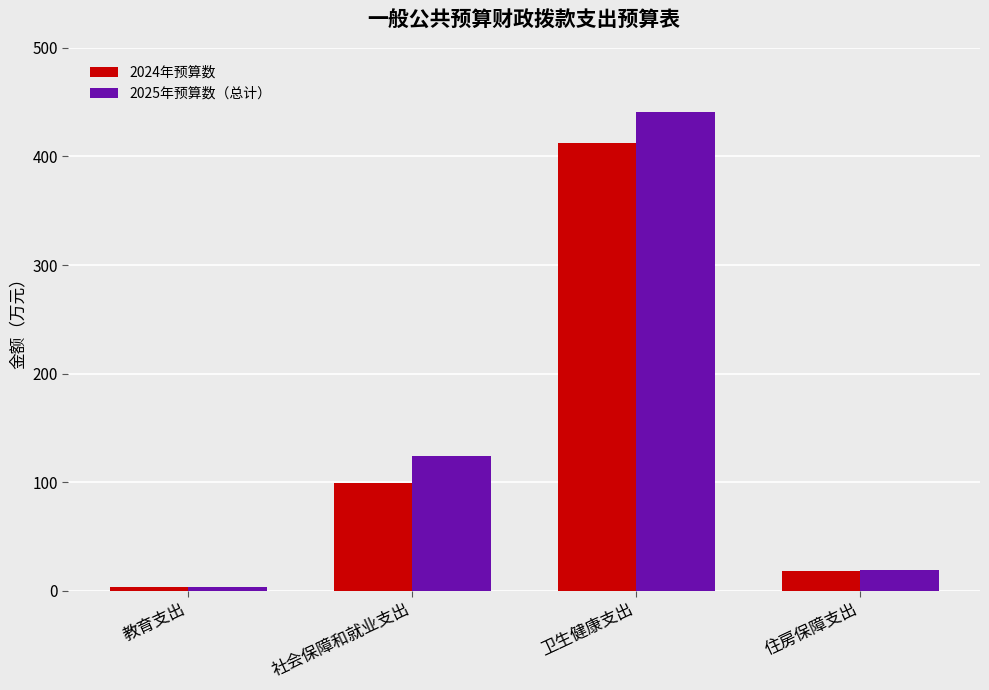

How many bars are there in each group?

2